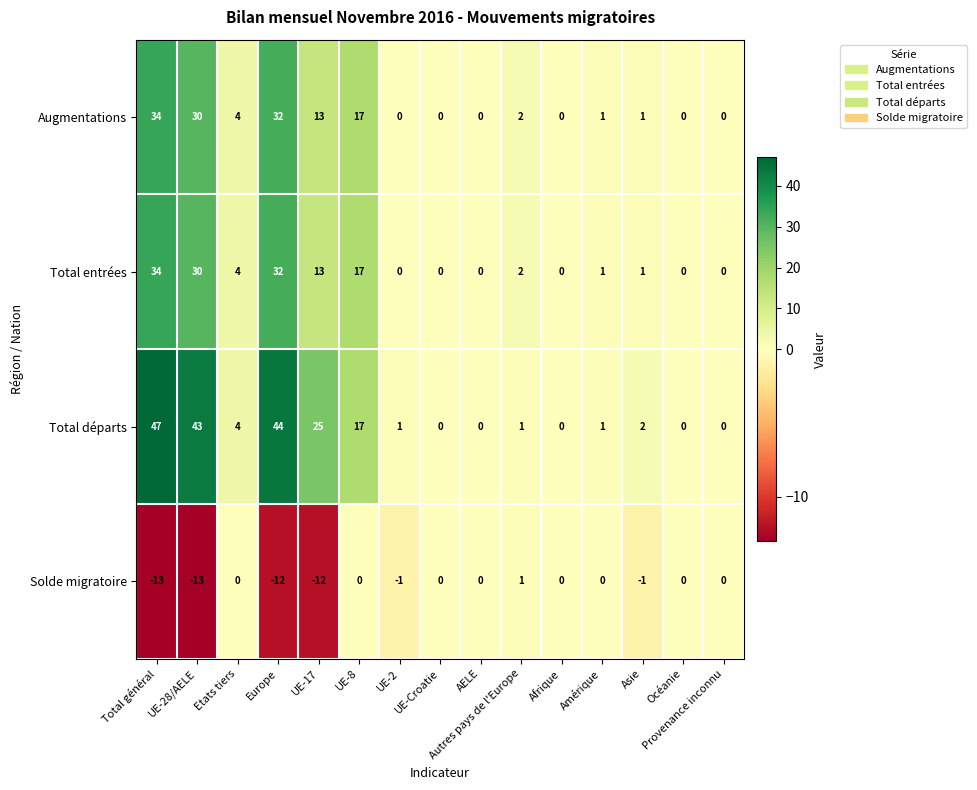

Is the value of Total départs at Autres pays de l'Europe greater than the value of Solde migratoire at Total général?

Yes